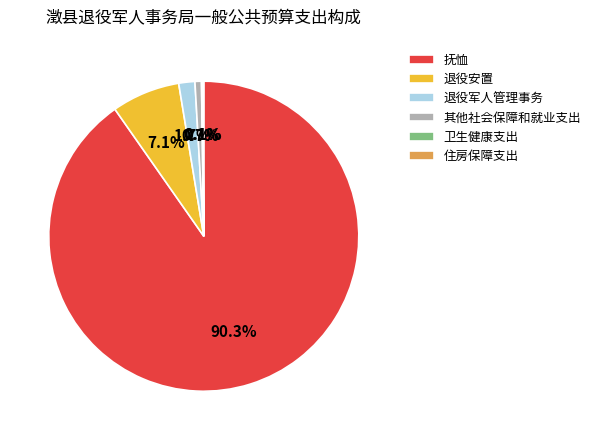

Which slice represents more than half of the pie?

抚恤